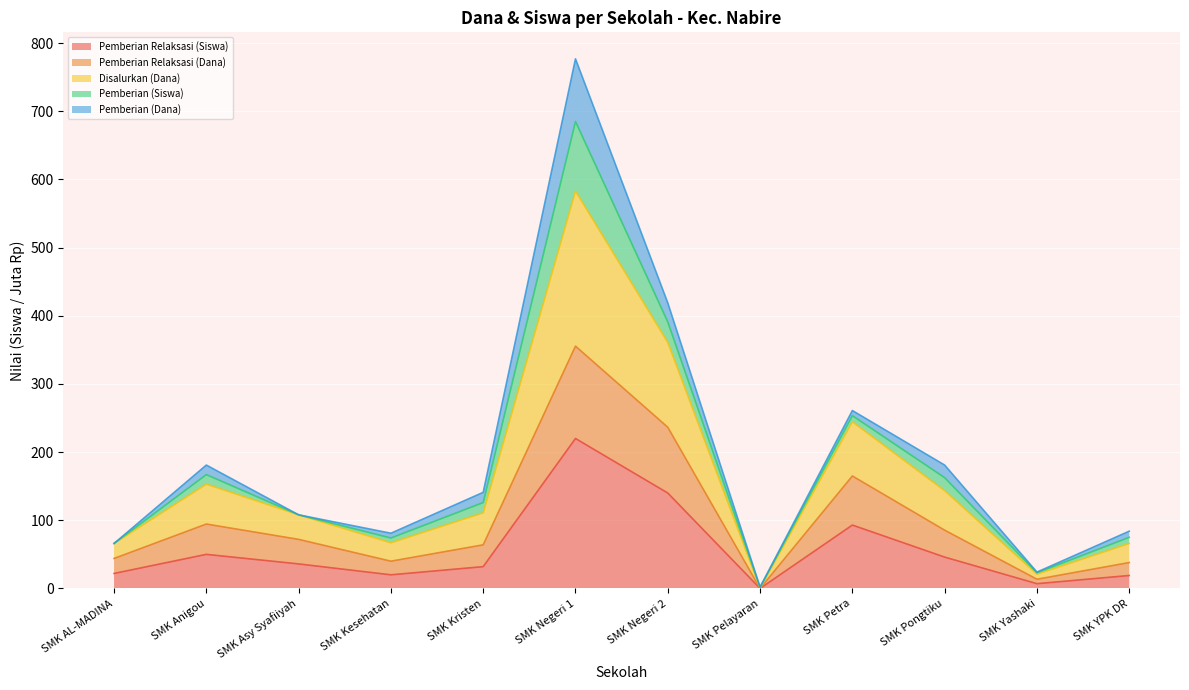

What are all the series names shown in the legend?

Pemberian Relaksasi (Siswa), Pemberian Relaksasi (Dana), Disalurkan (Dana), Pemberian (Siswa), Pemberian (Dana)